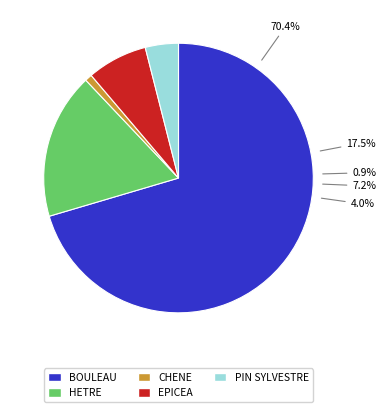

To the nearest percent, what is the average slice percentage?

20%